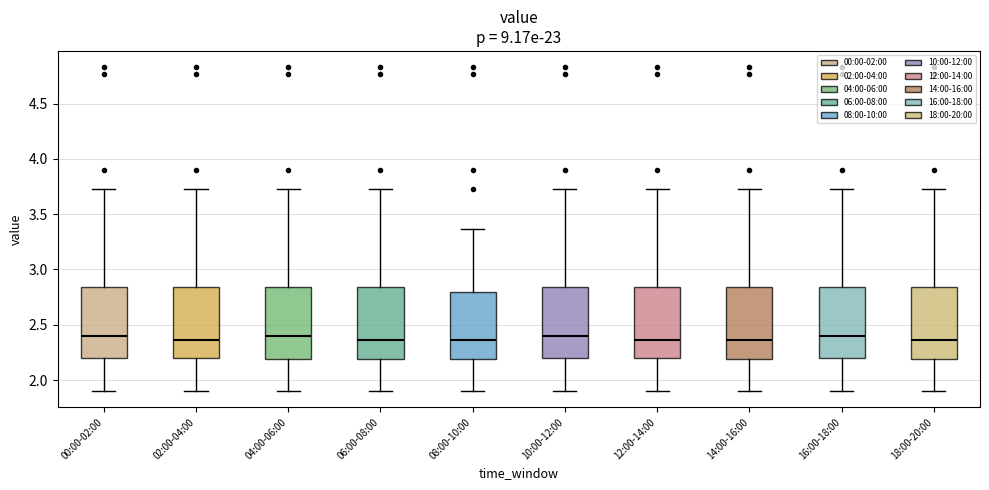

Reading left to right, transcribe this box plot: for each box, give where its median line is, the range the box spans, and where its two whiskers end, as read against the y-axis. The values are not printed on the chart, so give them approximately, as read against the axis.

00:00-02:00: median 2.40, box 2.20 to 2.85, whiskers 1.90 to 3.75
02:00-04:00: median 2.35, box 2.20 to 2.85, whiskers 1.90 to 3.75
04:00-06:00: median 2.40, box 2.20 to 2.85, whiskers 1.90 to 3.75
06:00-08:00: median 2.35, box 2.20 to 2.85, whiskers 1.90 to 3.75
08:00-10:00: median 2.35, box 2.20 to 2.80, whiskers 1.90 to 3.35
10:00-12:00: median 2.40, box 2.20 to 2.85, whiskers 1.90 to 3.75
12:00-14:00: median 2.35, box 2.20 to 2.85, whiskers 1.90 to 3.75
14:00-16:00: median 2.35, box 2.20 to 2.85, whiskers 1.90 to 3.75
16:00-18:00: median 2.40, box 2.20 to 2.85, whiskers 1.90 to 3.75
18:00-20:00: median 2.35, box 2.20 to 2.85, whiskers 1.90 to 3.75